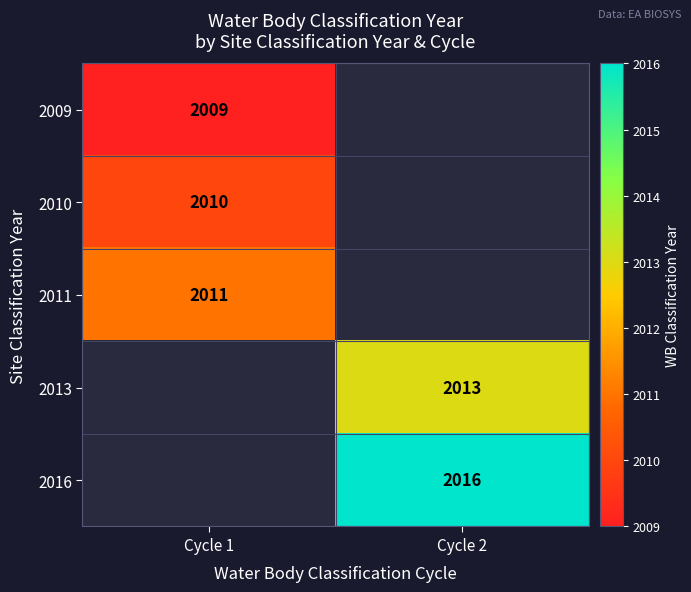

Count the number of categories in the chart.

2